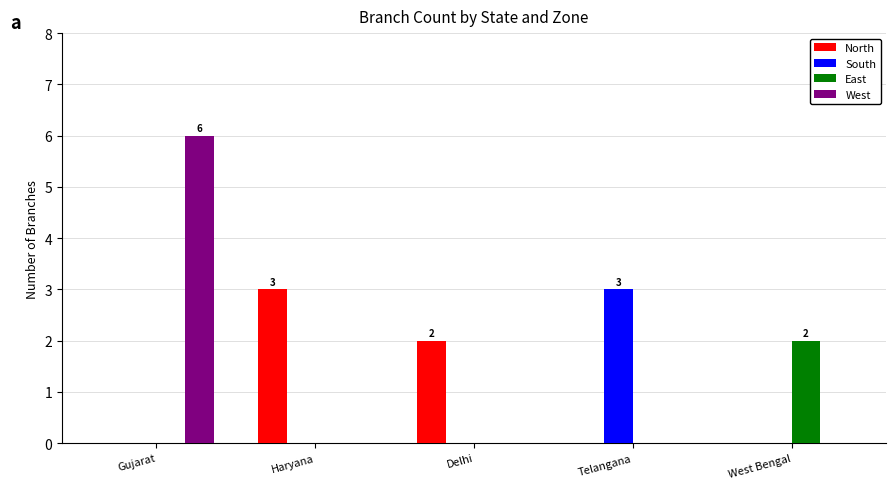

What are all the series names shown in the legend?

North, South, East, West